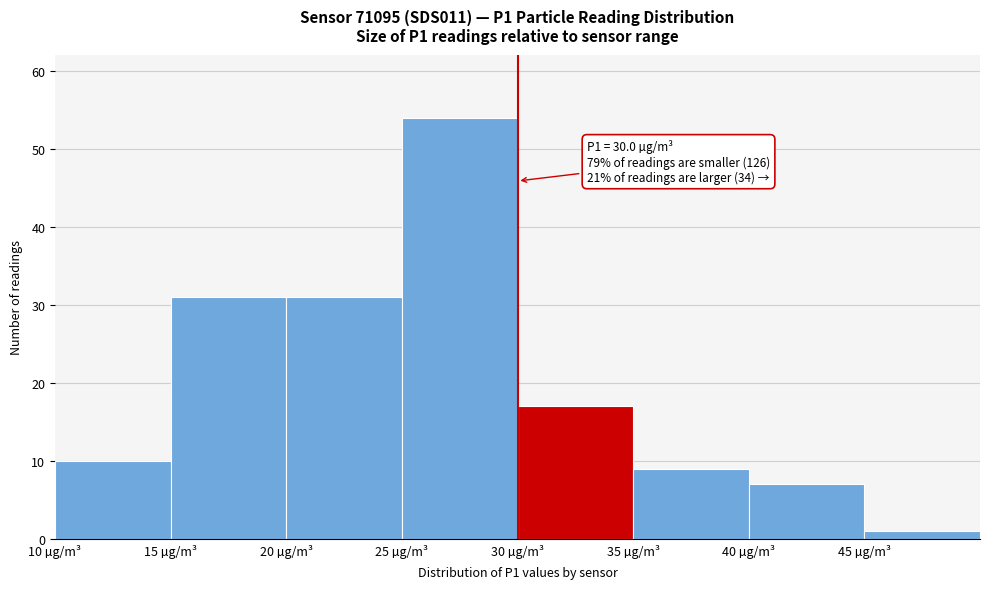

Over which range of the x-axis is the bar tallest?

25 to 30